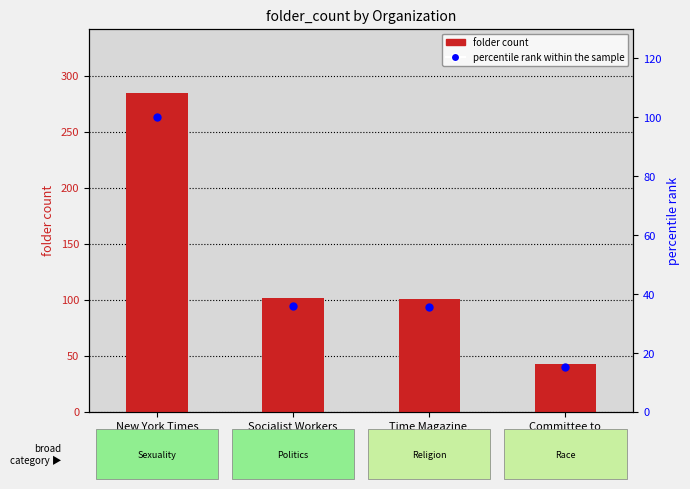

Which series reaches the maximum Y coordinate?

folder_count